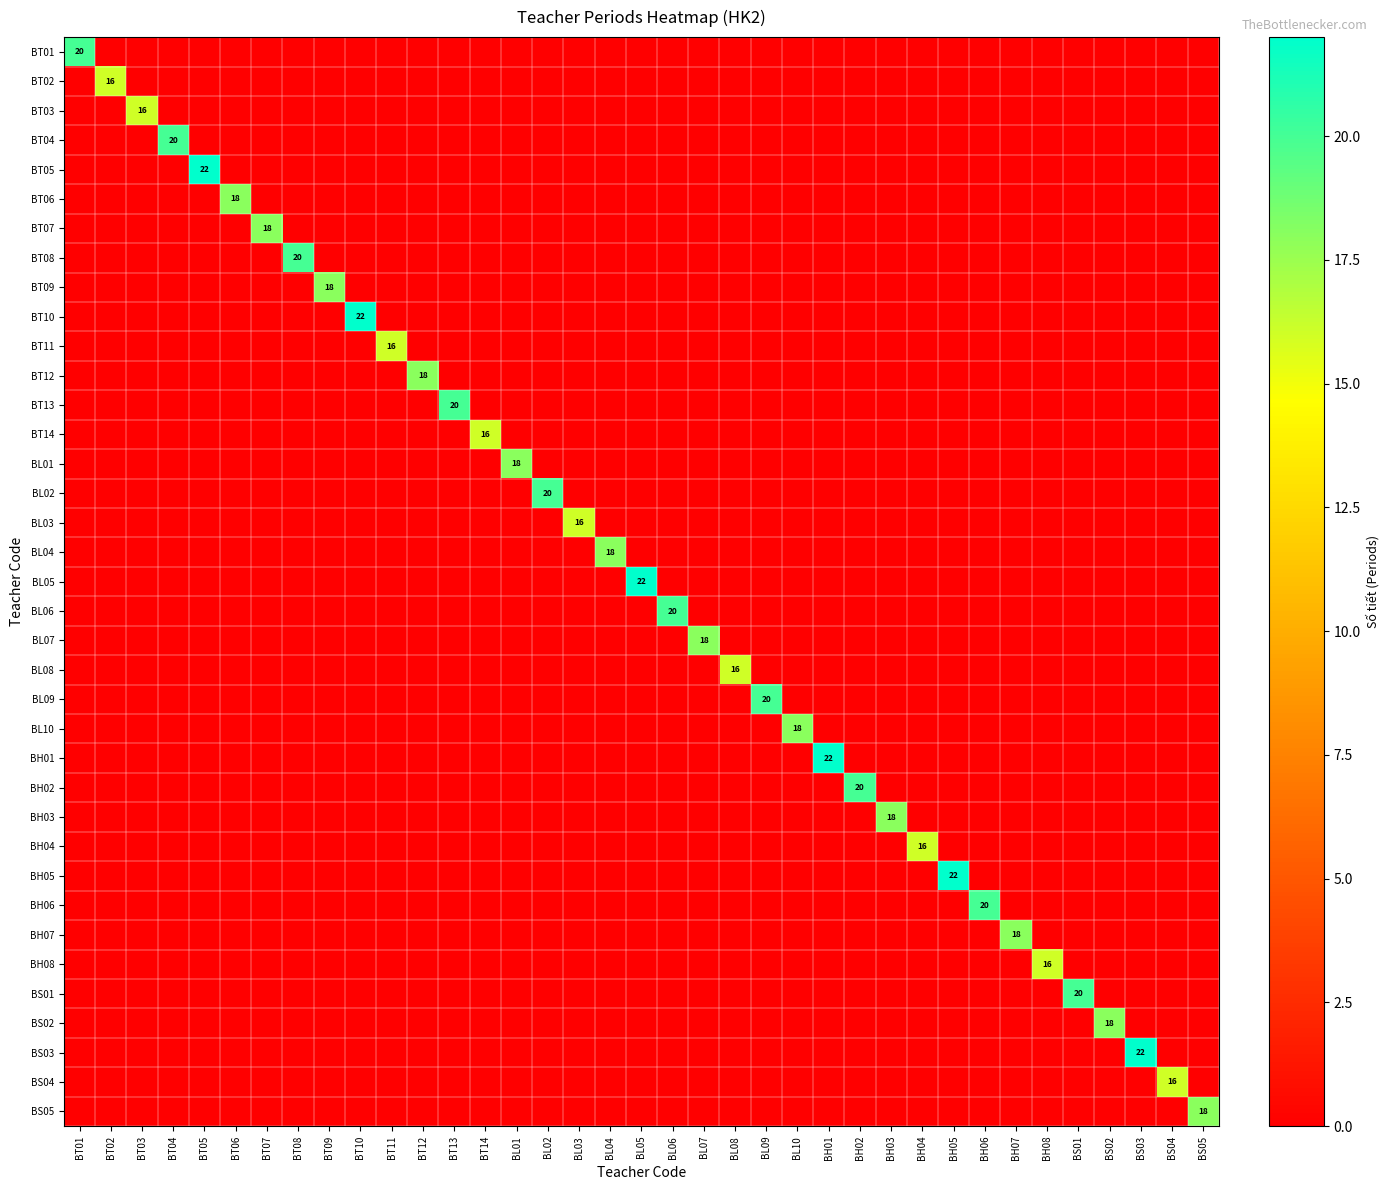

What is the spread (max minus min) of values at BS01?

20